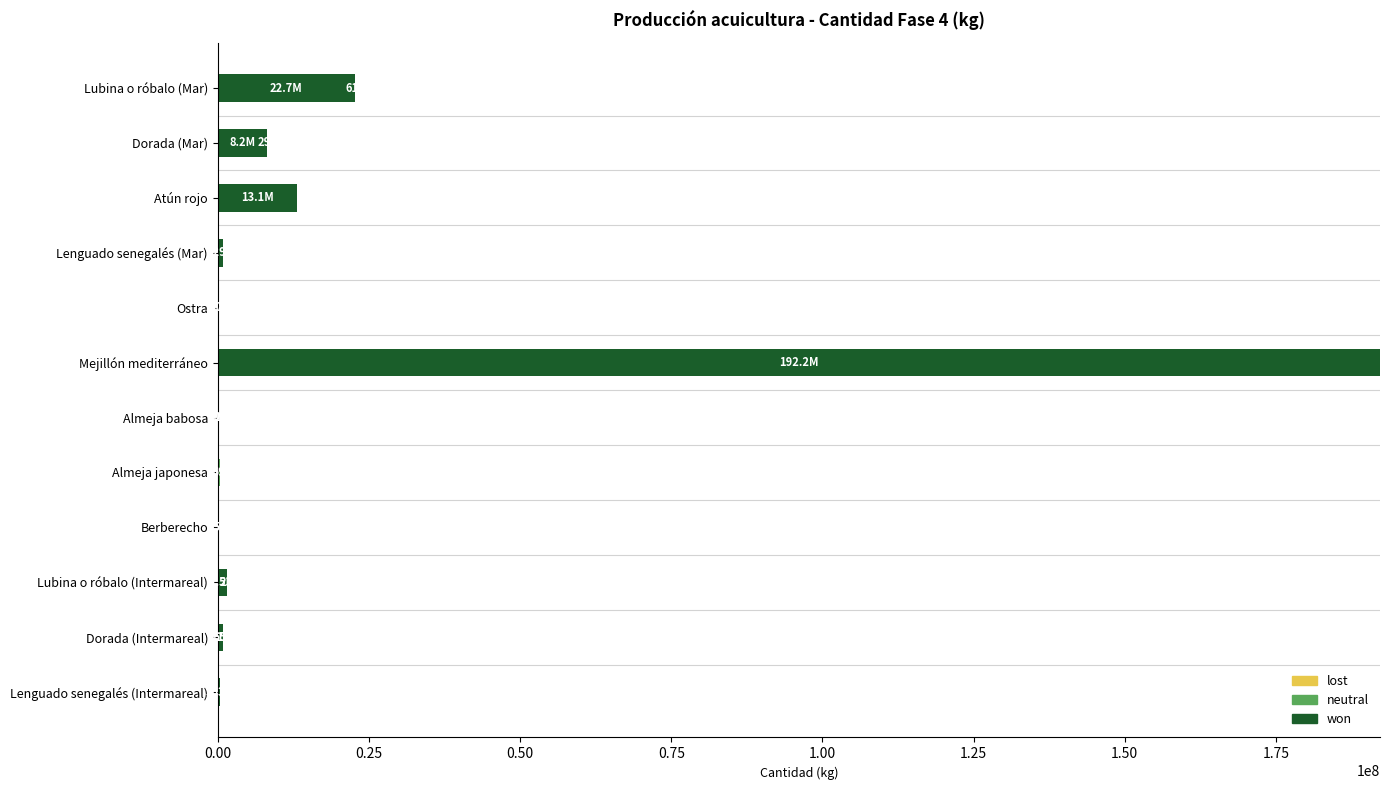

Which category has the highest value in the won series?

Mejillón mediterráneo